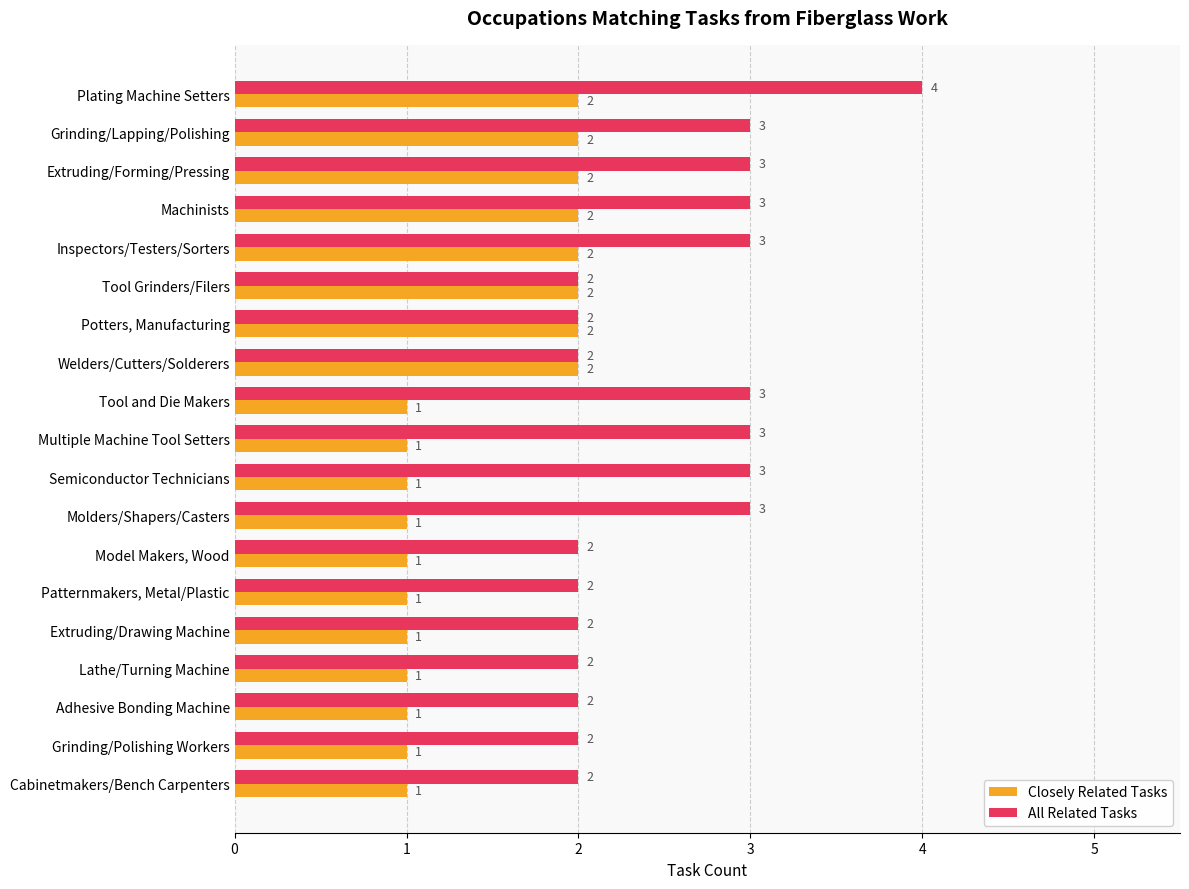

What is the difference between the maximum and minimum values in the All Related Tasks series?

2